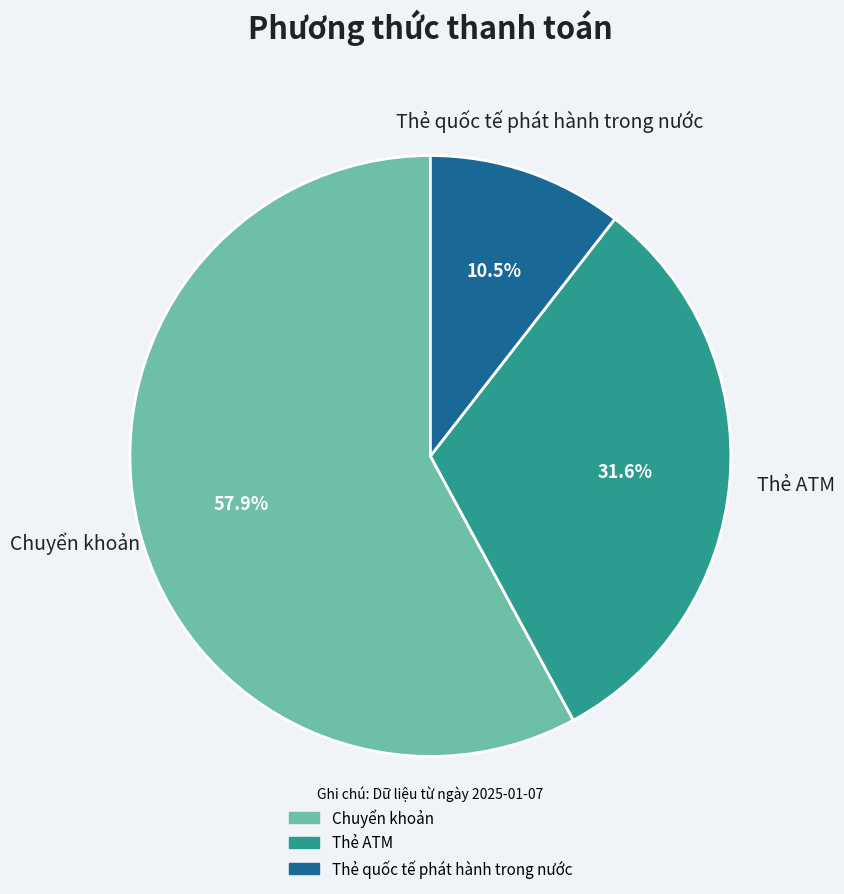

Count the number of slices in the pie.

3